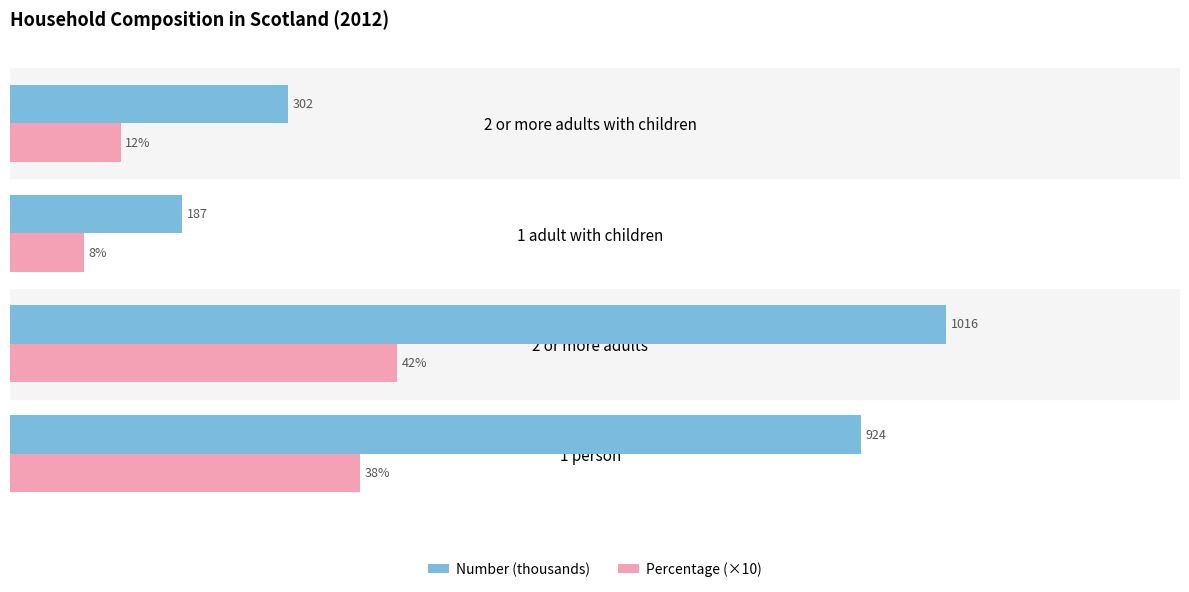

Which series has the widest spread of values?

Number (thousands)